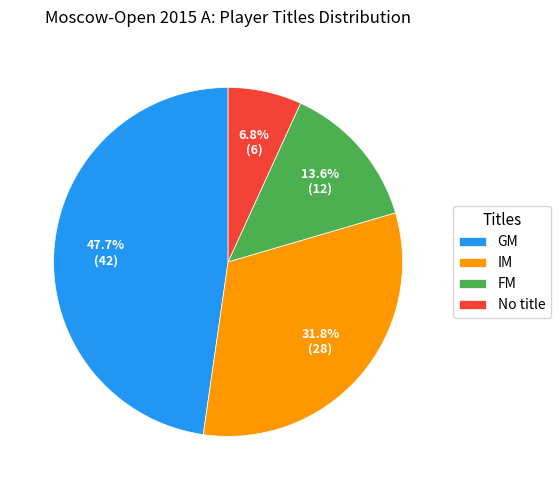

To the nearest percent, what portion does GM represent?

48%